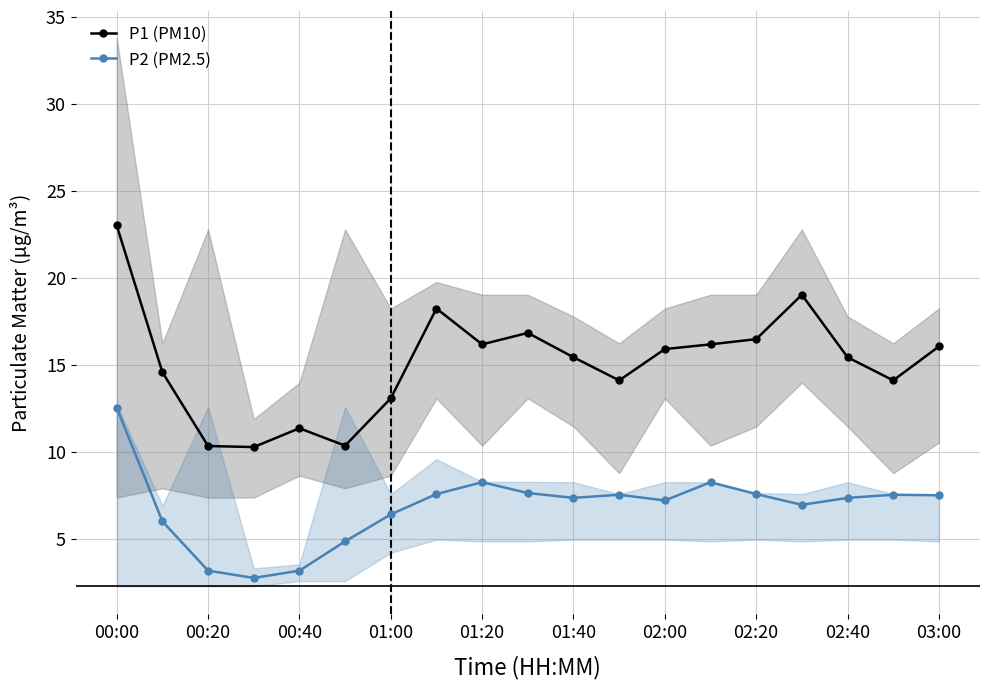

Does the chart have visible grid lines?

Yes